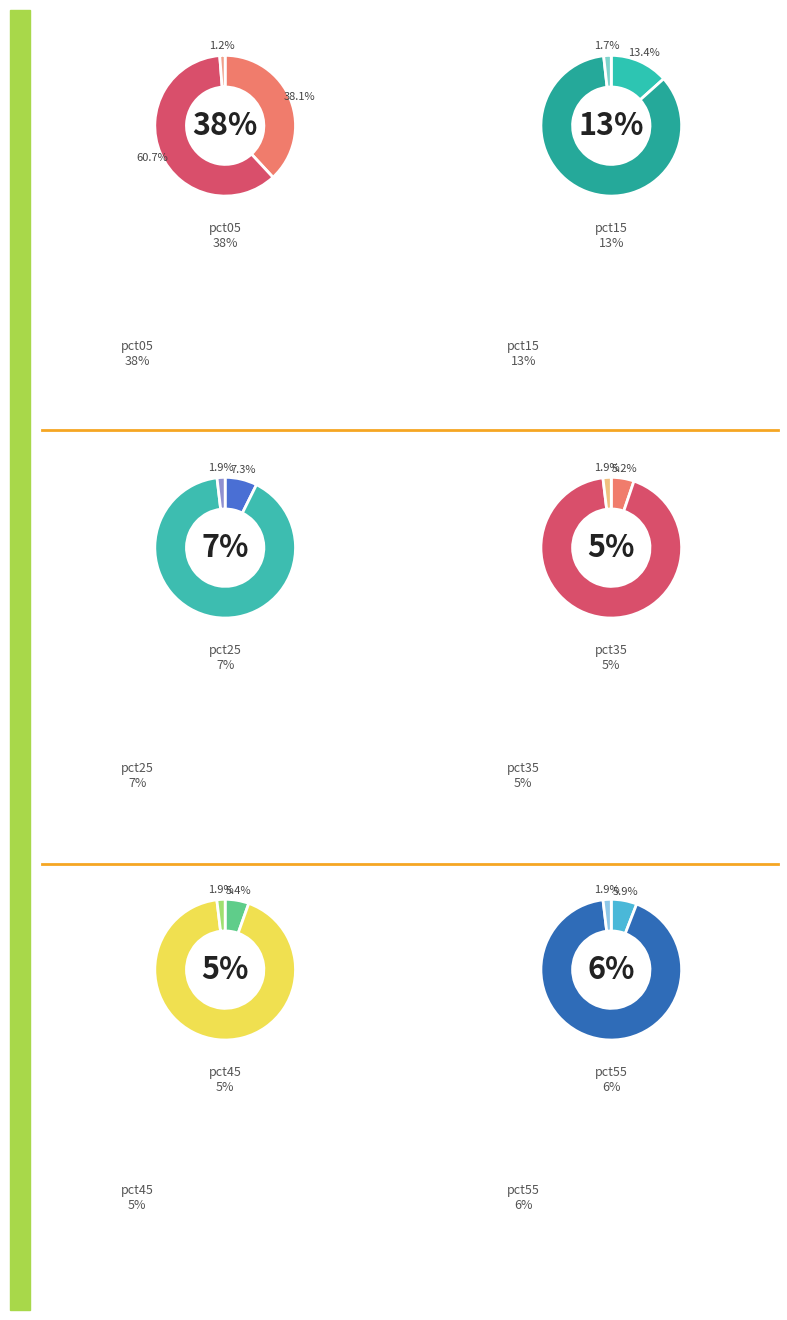

What portion of the pie excludes pct55?

94.1%